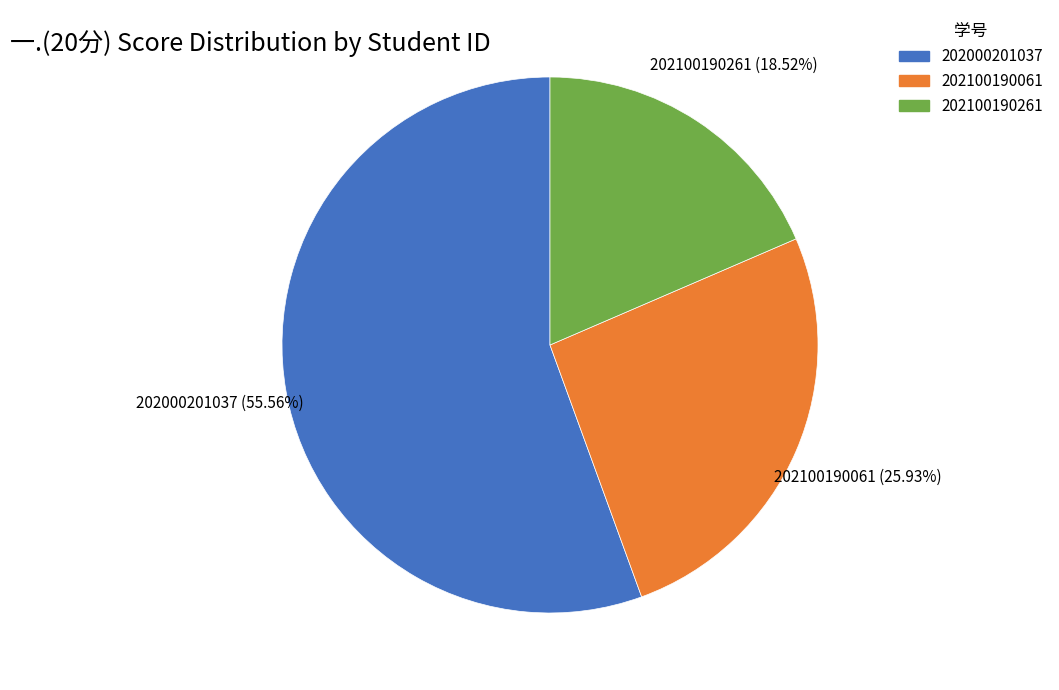

Does 202000201037 account for over 50% of the chart?

Yes